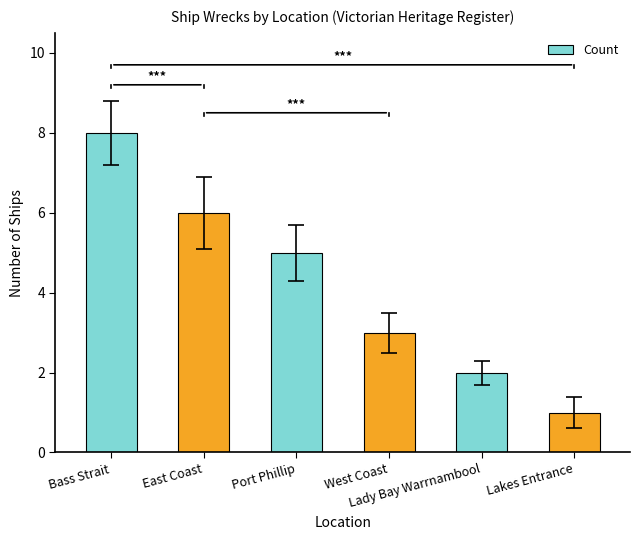

Are the bars grouped side by side (vs. stacked)?

No